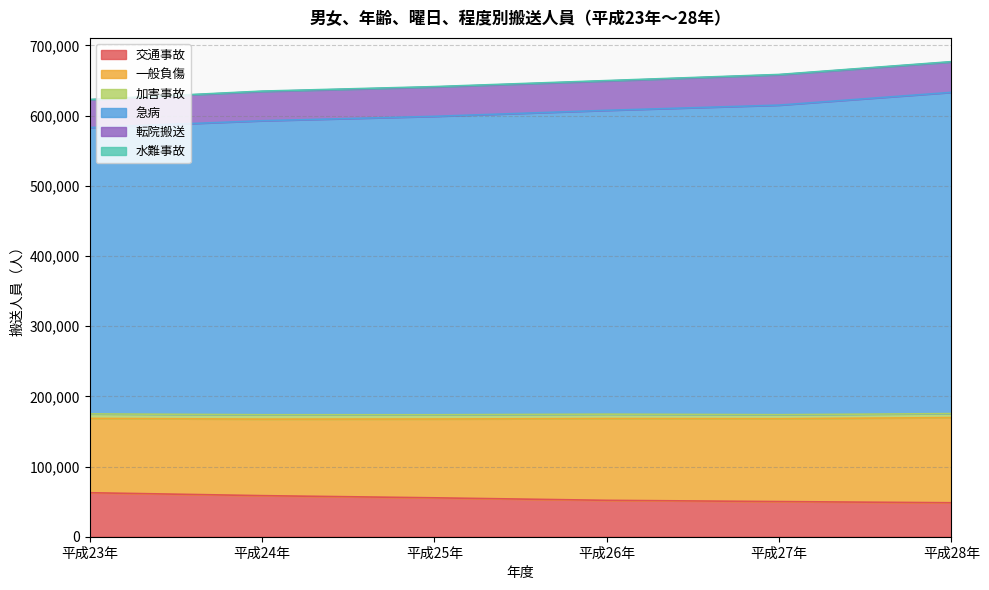

Does the chart have visible grid lines?

Yes